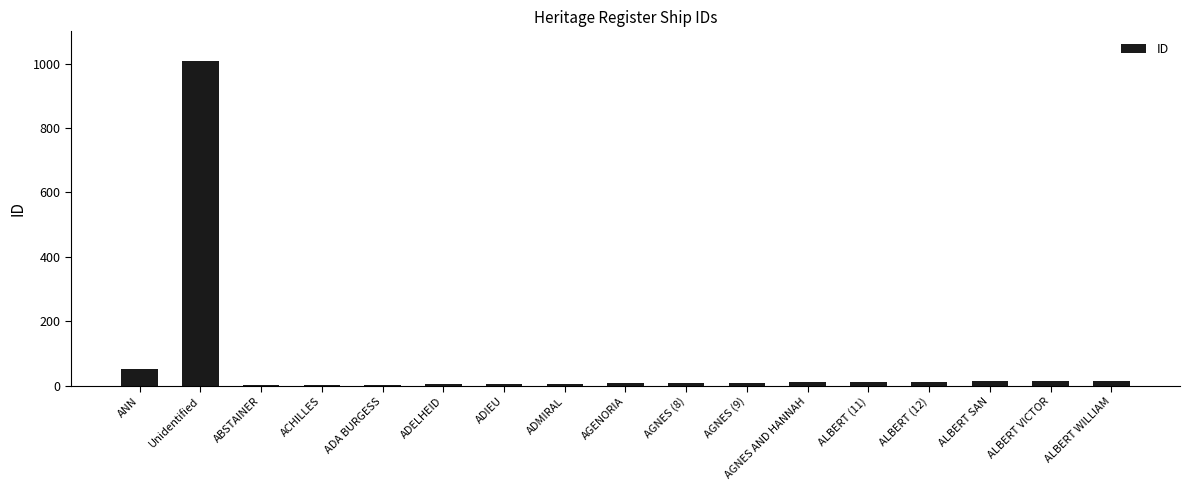

What is the change in value from ABSTAINER to ADIEU?

+4